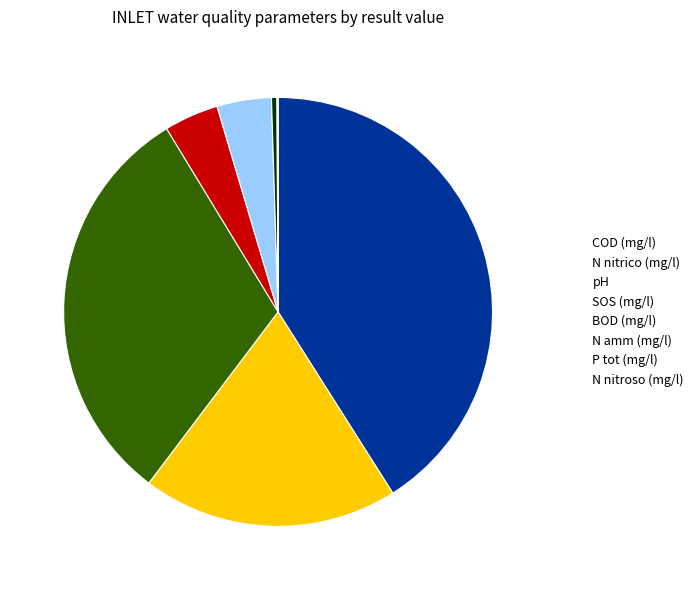

Is it true that N amm (mg/l) is 0% of the pie?

True